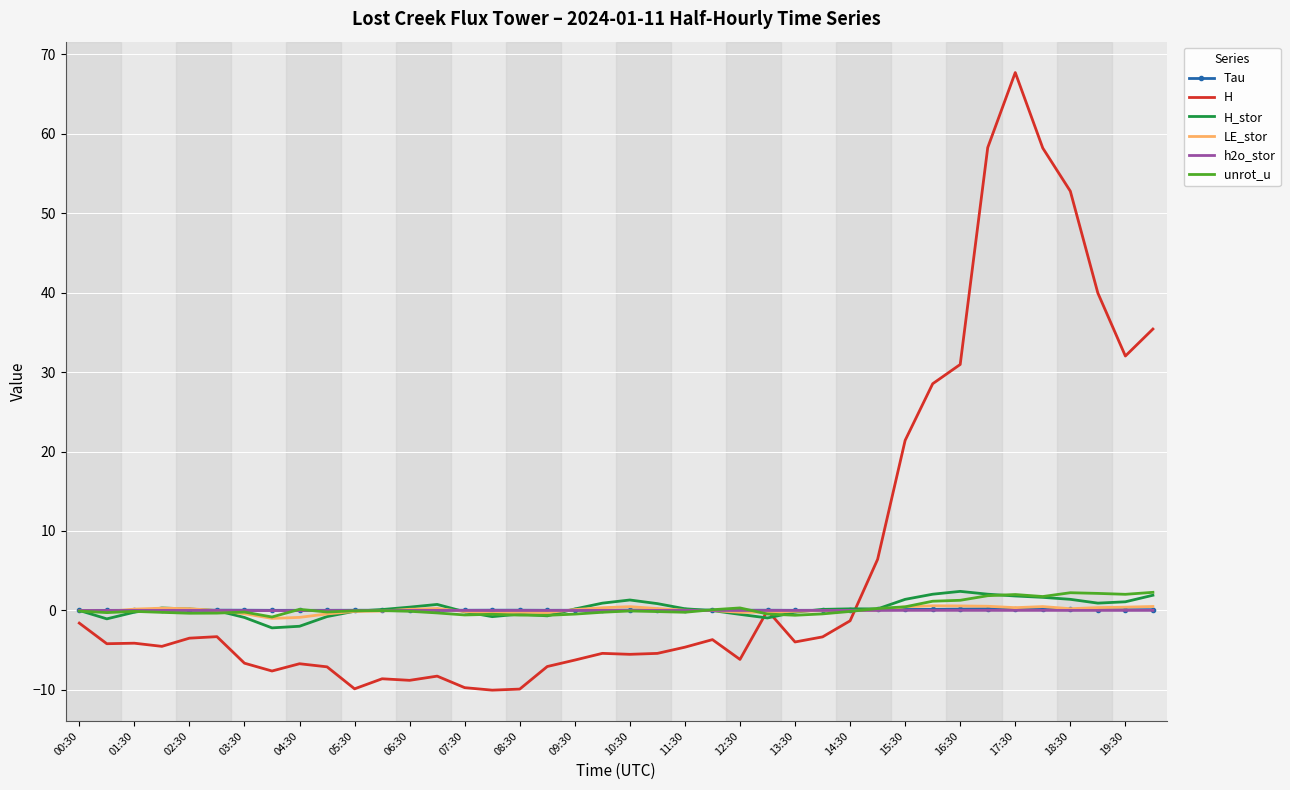

What is the lowest value of the H series?

-10.0